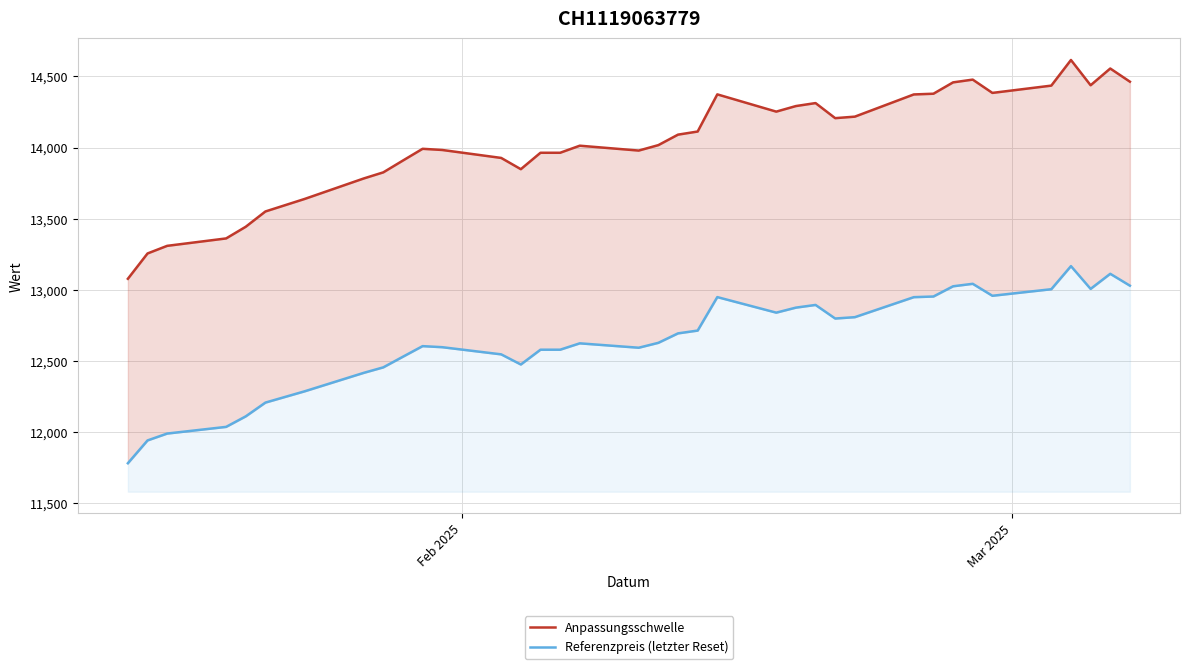

In Referenzpreis (letzter Reset), how many points are lower than both neighbors (excluding endpoints)?

6